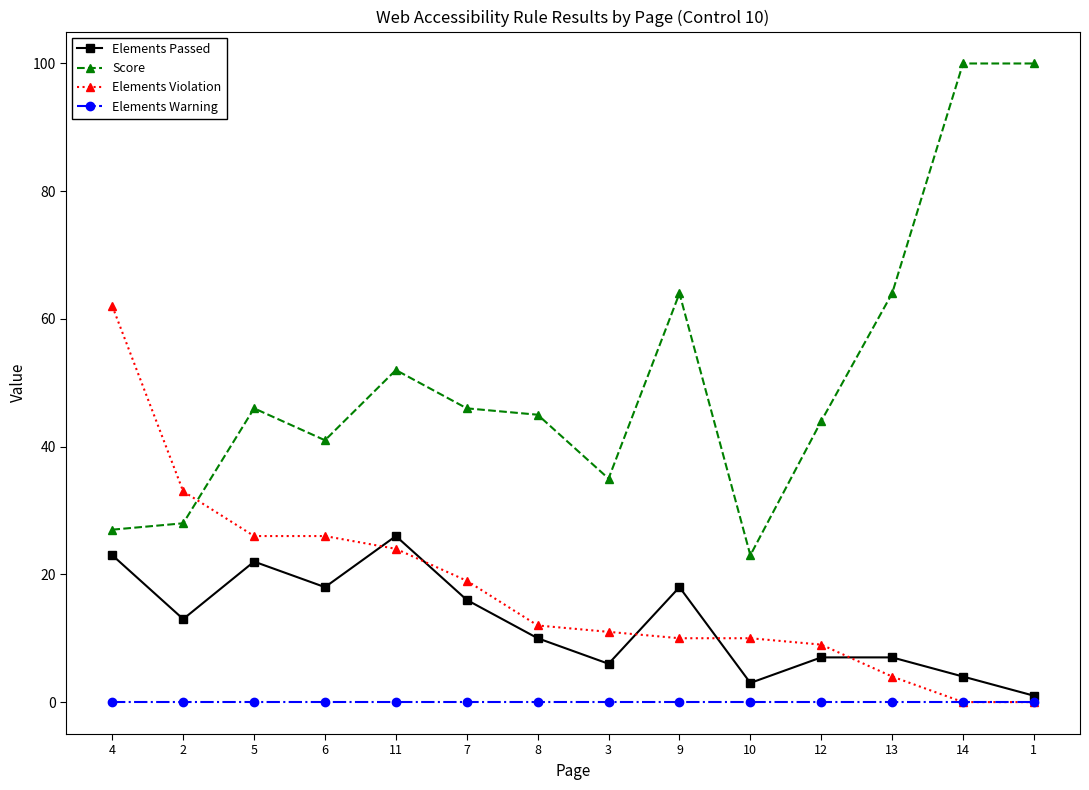

Reading left to right, what are all the values shown in this chart?

Elements Passed: 4=23	2=13	5=22	6=18	11=26	7=16	8=10	3=6	9=18	10=3	12=7	13=7	14=4	1=1
Score: 4=27	2=28	5=46	6=41	11=52	7=46	8=45	3=35	9=64	10=23	12=44	13=64	14=100	1=100
Elements Violation: 4=62	2=33	5=26	6=26	11=24	7=19	8=12	3=11	9=10	10=10	12=9	13=4	14=0	1=0
Elements Warning: 4=0	2=0	5=0	6=0	11=0	7=0	8=0	3=0	9=0	10=0	12=0	13=0	14=0	1=0